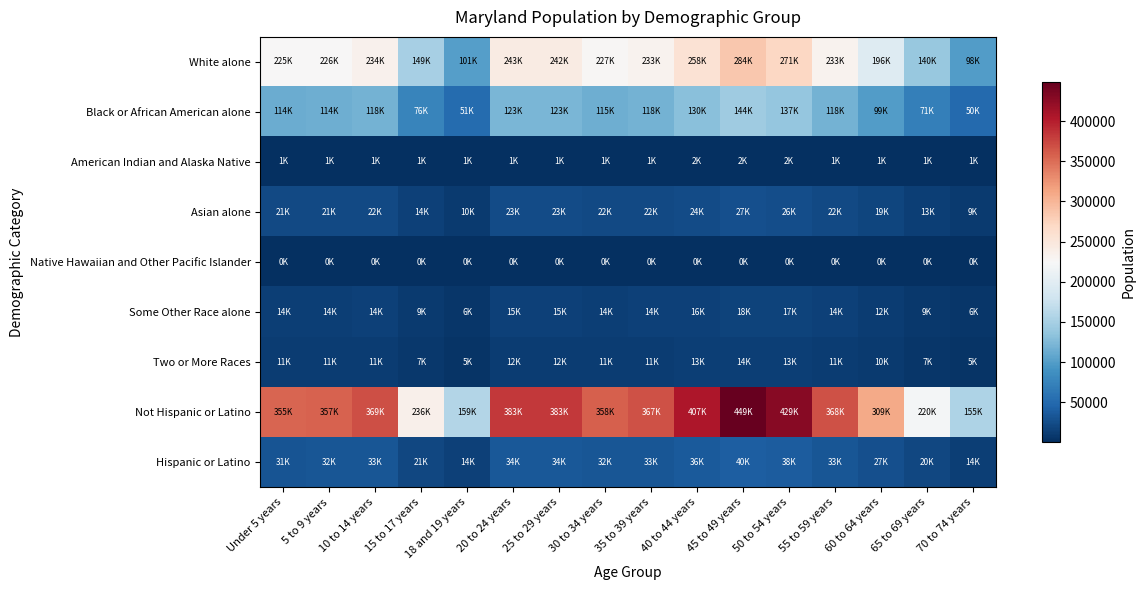

What is the total value across all series at 20 to 24 years?

833794.8